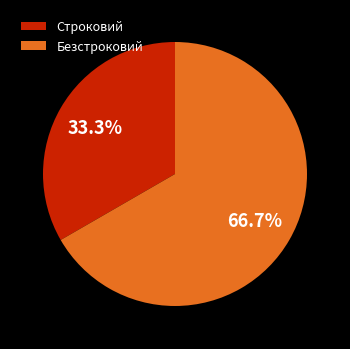

Which category has the smallest portion of the pie?

Строковий